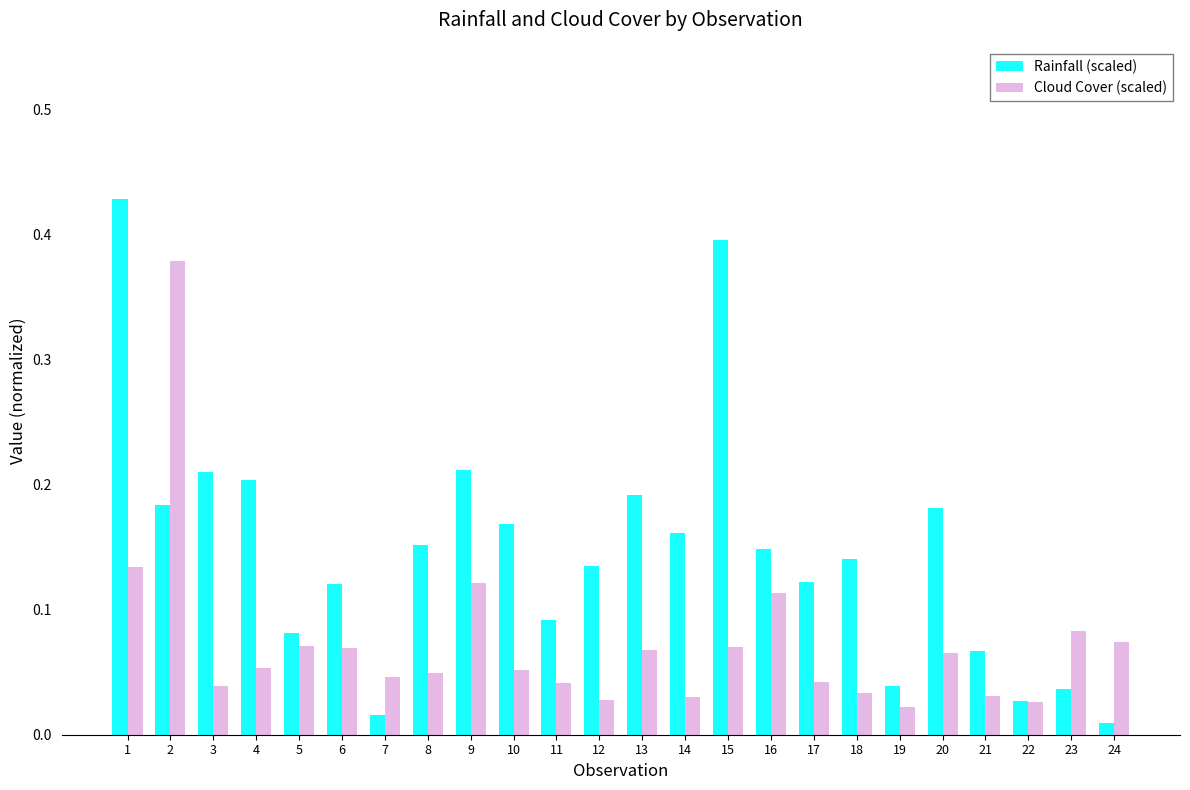

List the series in order of their overall mean, highest first.

Rainfall (scaled), Cloud Cover (scaled)